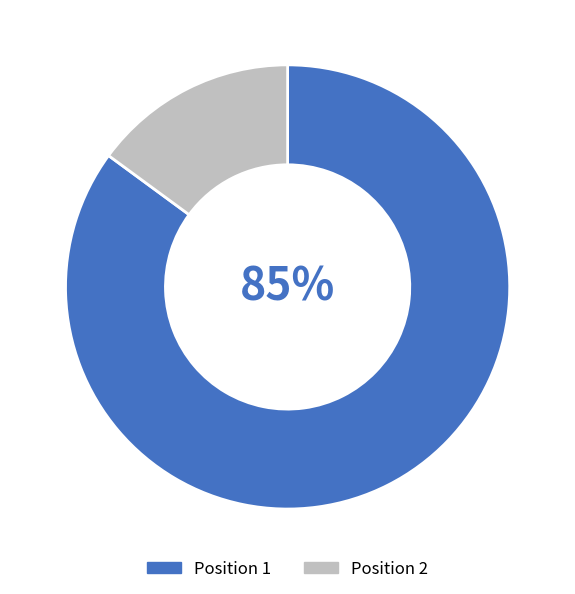

What is the majority slice?

Position 1